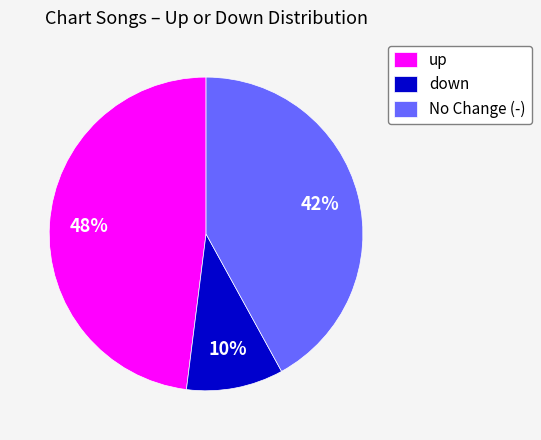

Is it true that up is 38% of the pie?

False